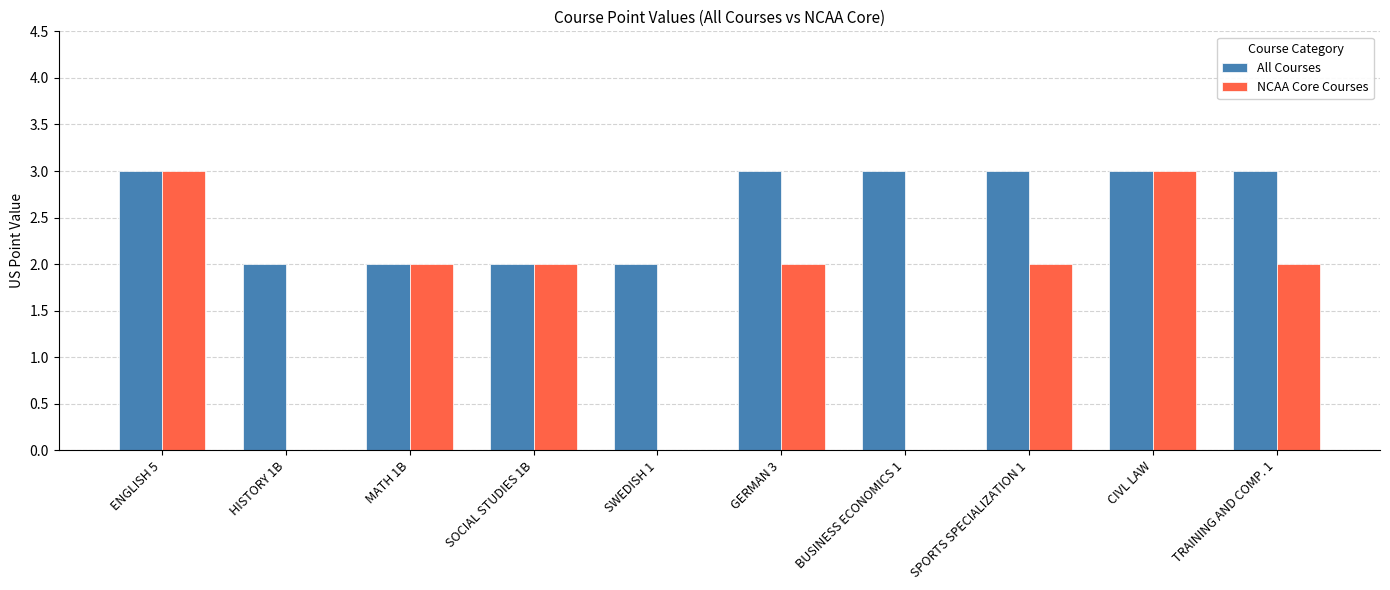

Is the value of NCAA Core Courses at SWEDISH 1 greater than the value of All Courses at CIVL LAW?

No